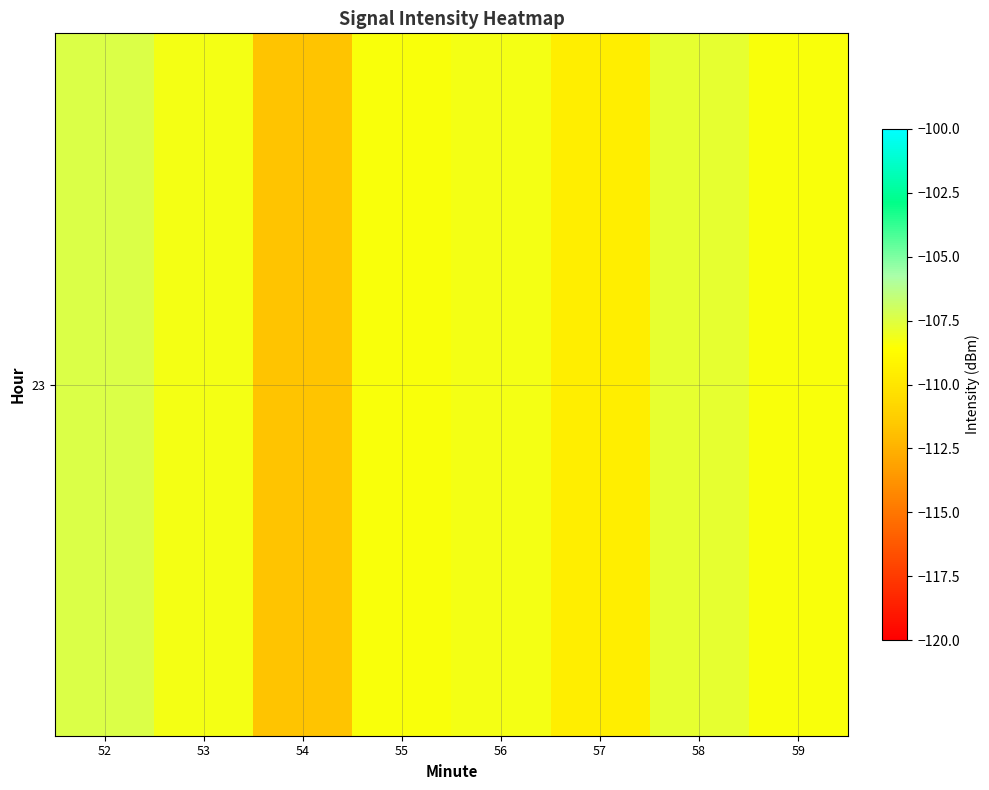

What is the difference between the second highest and minimum values?

4.0